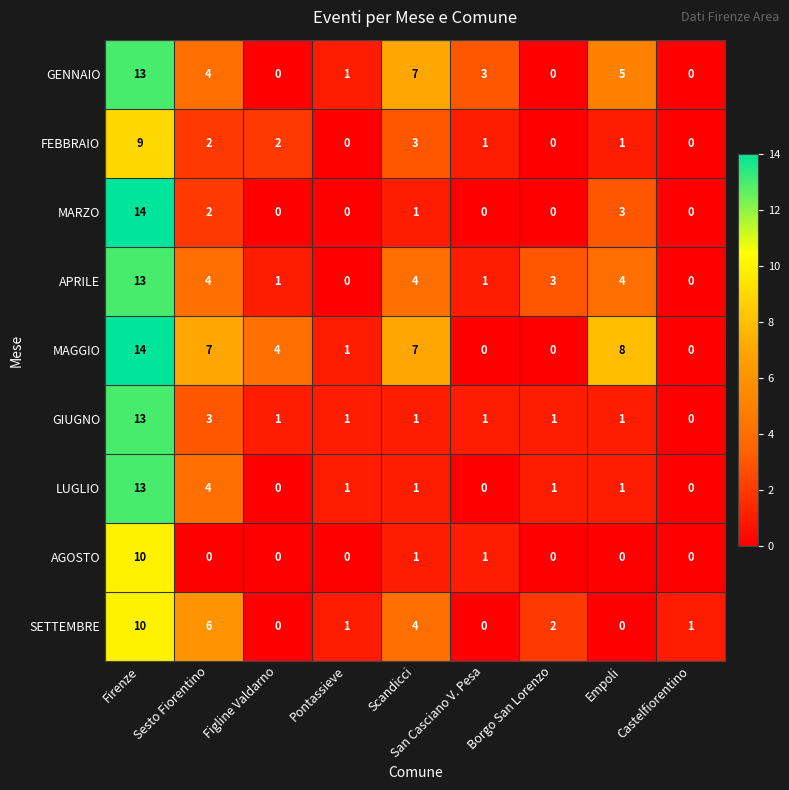

What is the spread (max minus min) of values at Sesto Fiorentino?

7